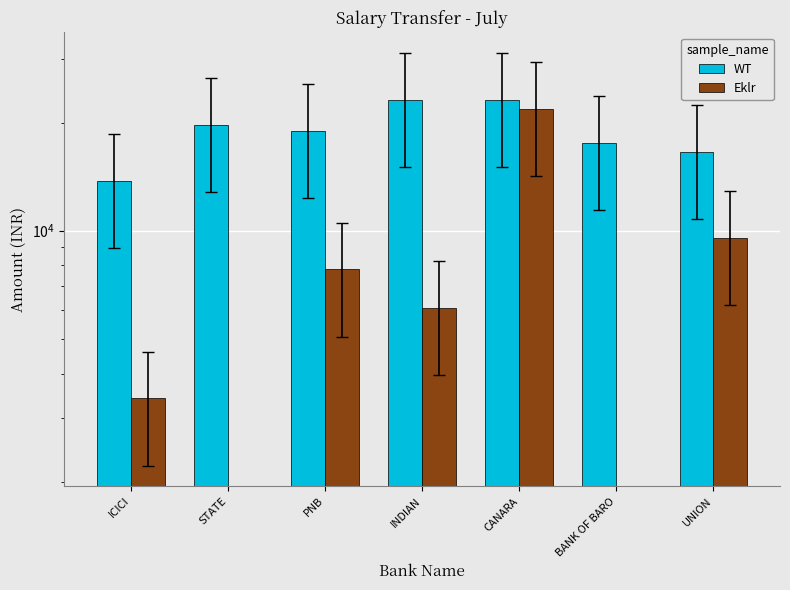

Between ICICI and INDIAN, which series saw the biggest shift?

WT